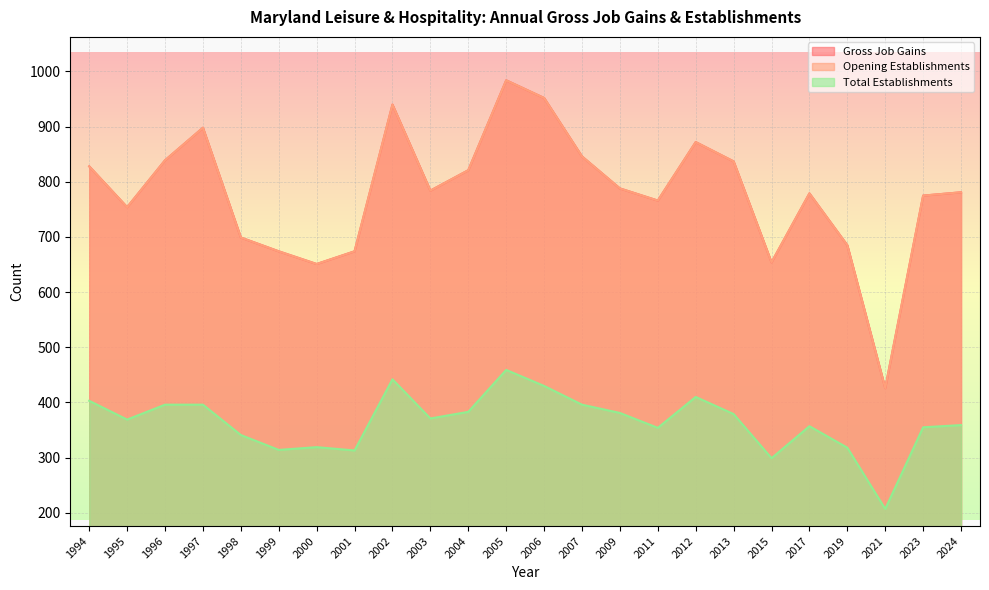

True or false: Total Establishments and Gross Job Gains cross at least once.

False